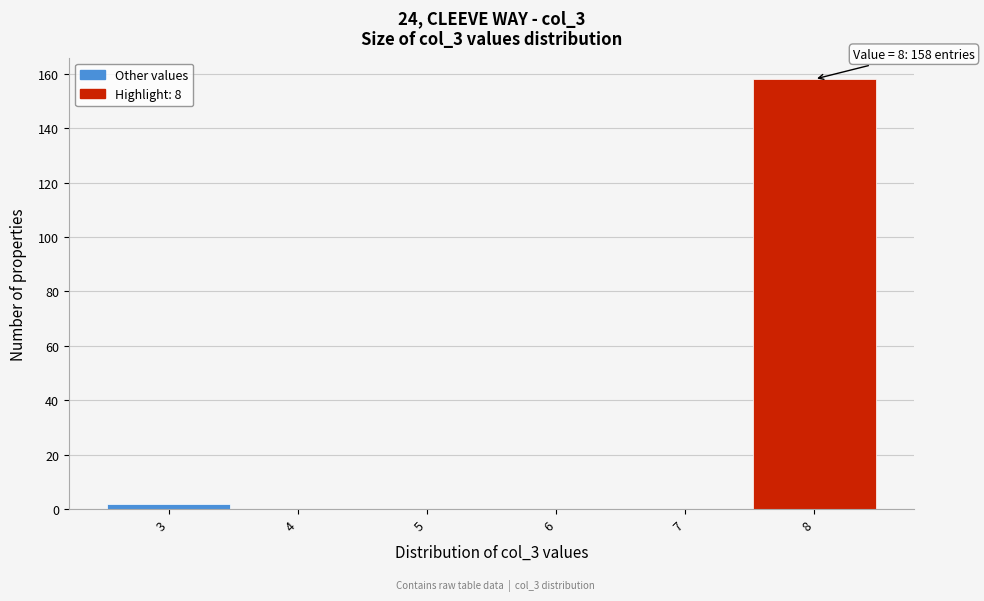

Over which range of the x-axis is the bar tallest?

7.5 to 8.5